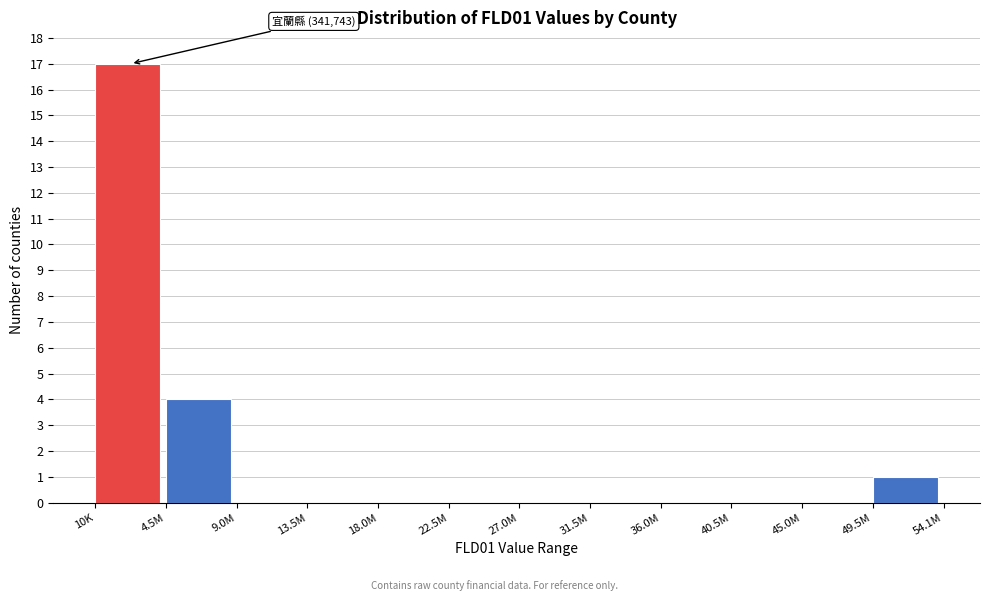

Reading left to right, extract all data points from this chart.

10K=17	4.5M=4	9.0M=0	13.5M=0	18.0M=0	22.5M=0	27.0M=0	31.5M=0	36.0M=0	40.5M=0	45.0M=0	49.5M=1